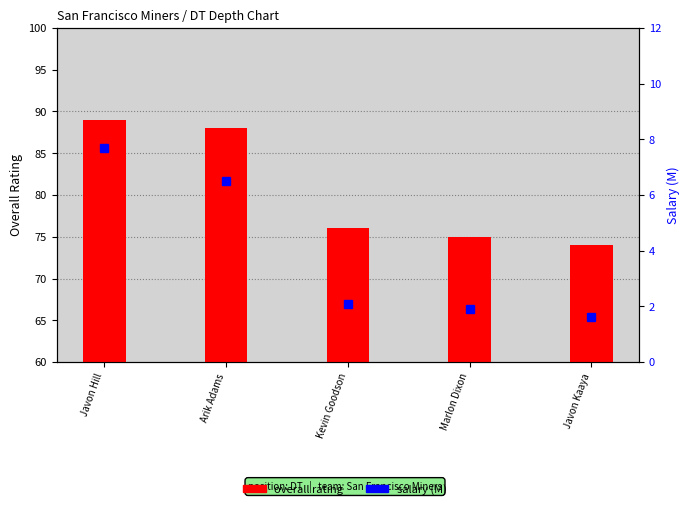

Where is salary (M) nearest to the value 4?

Kevin Goodson